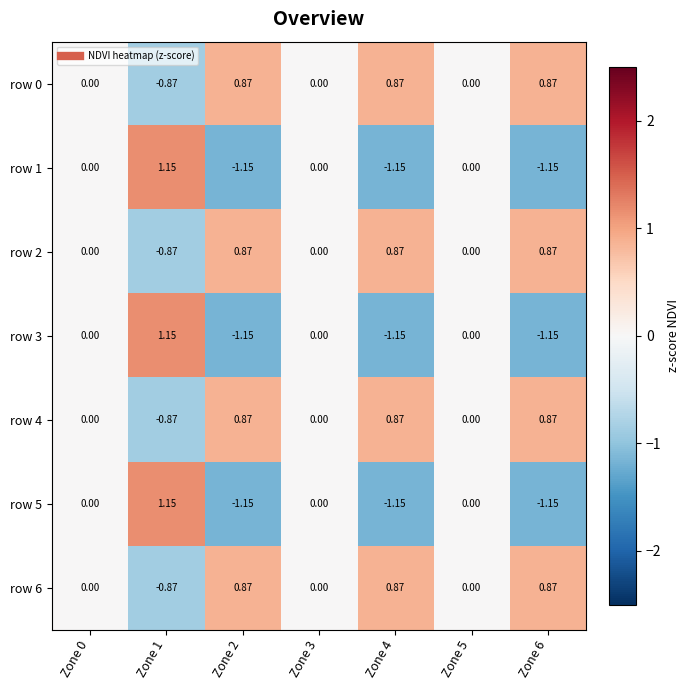

Is the value of row 1 at Zone 2 greater than the value of row 2 at Zone 6?

No